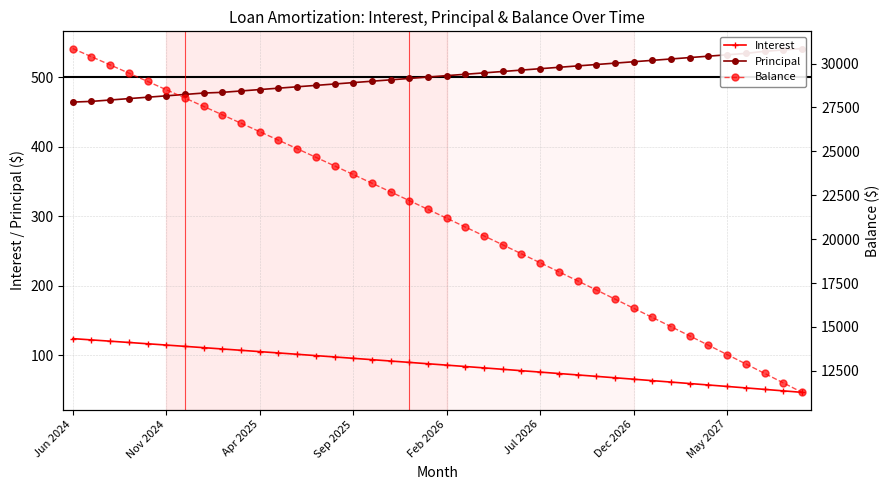

Does the chart display data point markers on the line(s)?

Yes